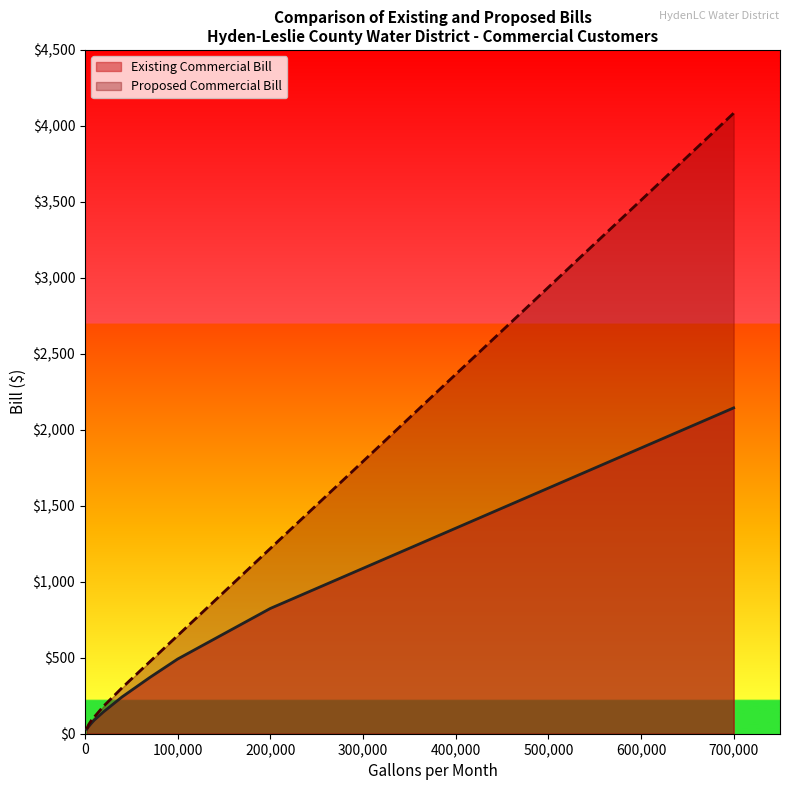

True or false: Proposed Commercial Bill and Existing Commercial Bill cross at least once.

False